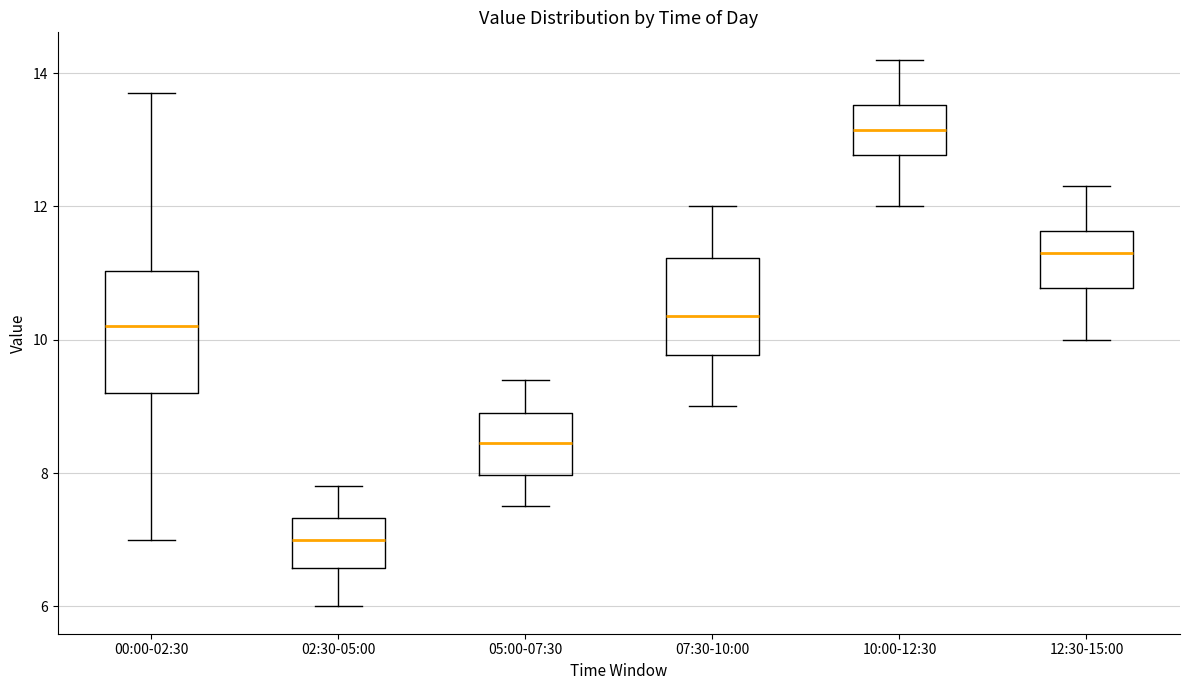

Which box is the tallest, from its lower edge to its upper edge?

00:00-02:30